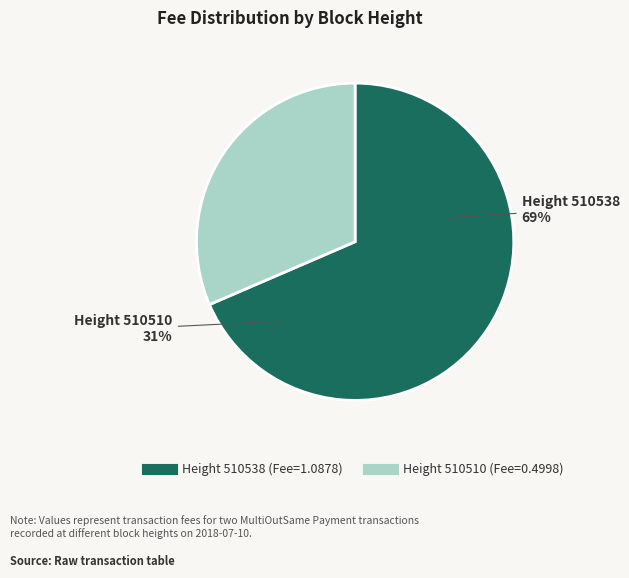

To the nearest percent, what is the difference between the 510538 and 510510 slice percentages?

37%